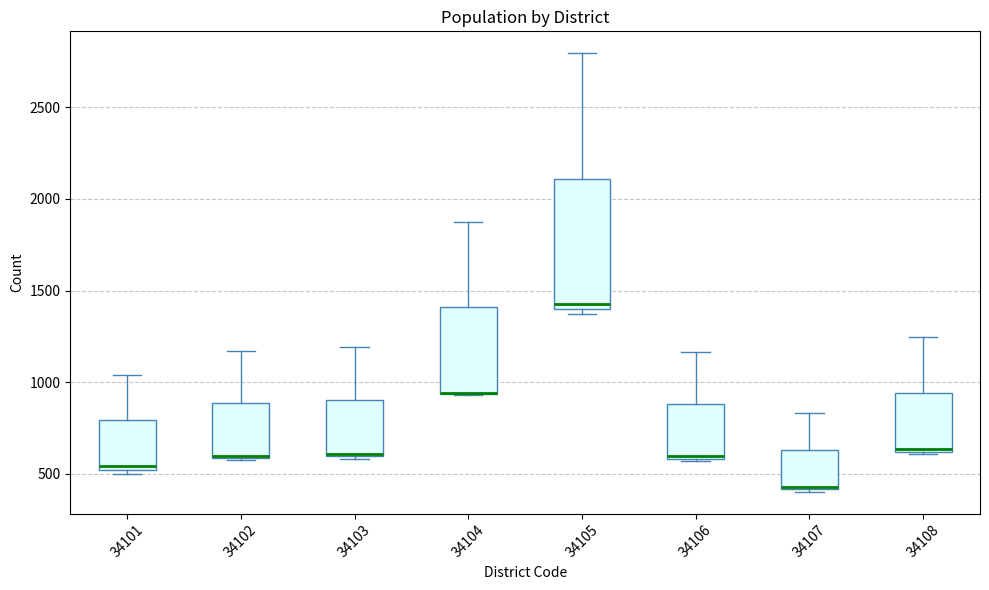

Reading left to right, transcribe this box plot: for each box, give where its median line is, the range the box spans, and where its two whiskers end, as read against the y-axis. The values are not printed on the chart, so give them approximately, as read against the axis.

34101: median 550, box 500 to 800, whiskers 500 (just below the box's lower edge) to 1050
34102: median 600, box 600 to 900, whiskers 550 to 1150
34103: median 600 (just above the box's lower edge), box 600 to 900, whiskers 600 (just below the box's lower edge) to 1200
34104: median 950 (drawn on the box's lower edge), box 950 to 1400, whiskers 950 to 1850
34105: median 1400 (just above the box's lower edge), box 1400 to 2100, whiskers 1350 to 2800
34106: median 600, box 600 to 900, whiskers 550 to 1150
34107: median 450, box 400 to 650, whiskers 400 to 850
34108: median 650, box 600 to 950, whiskers 600 to 1250